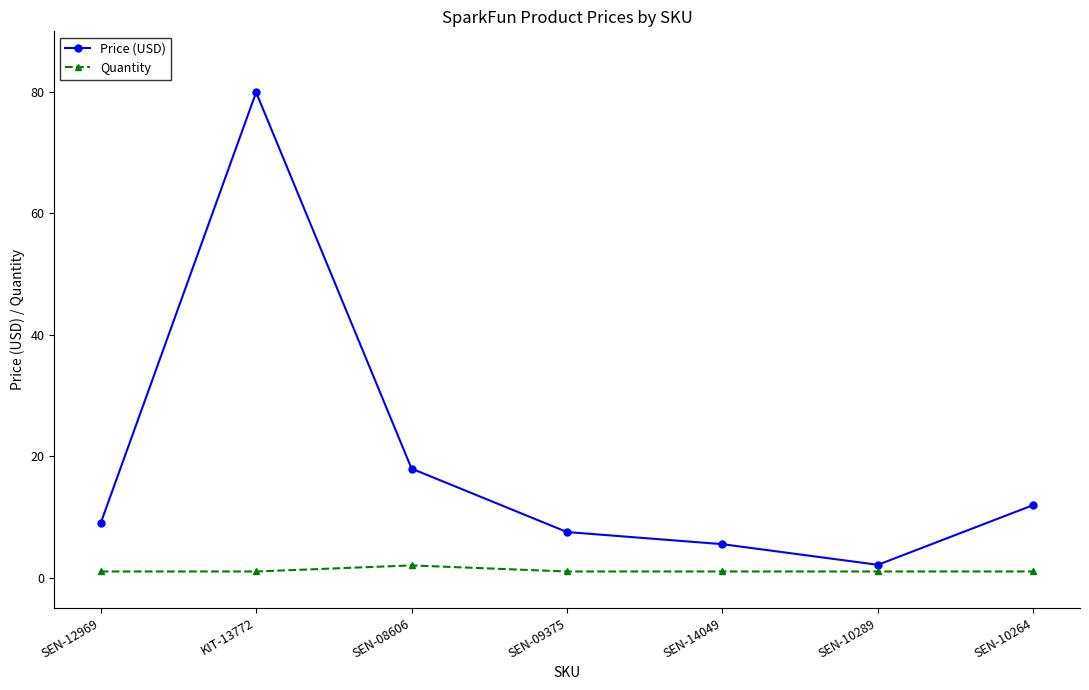

In Price (USD), how many points are lower than both neighbors (excluding endpoints)?

1